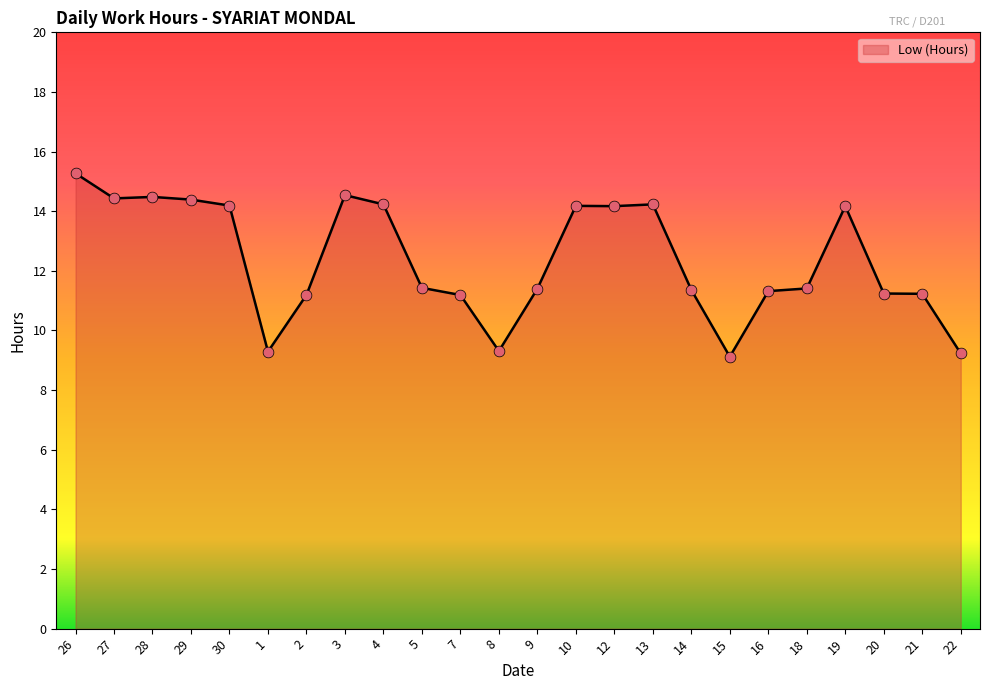

What is the change in value from 8 to 10?

+4.9